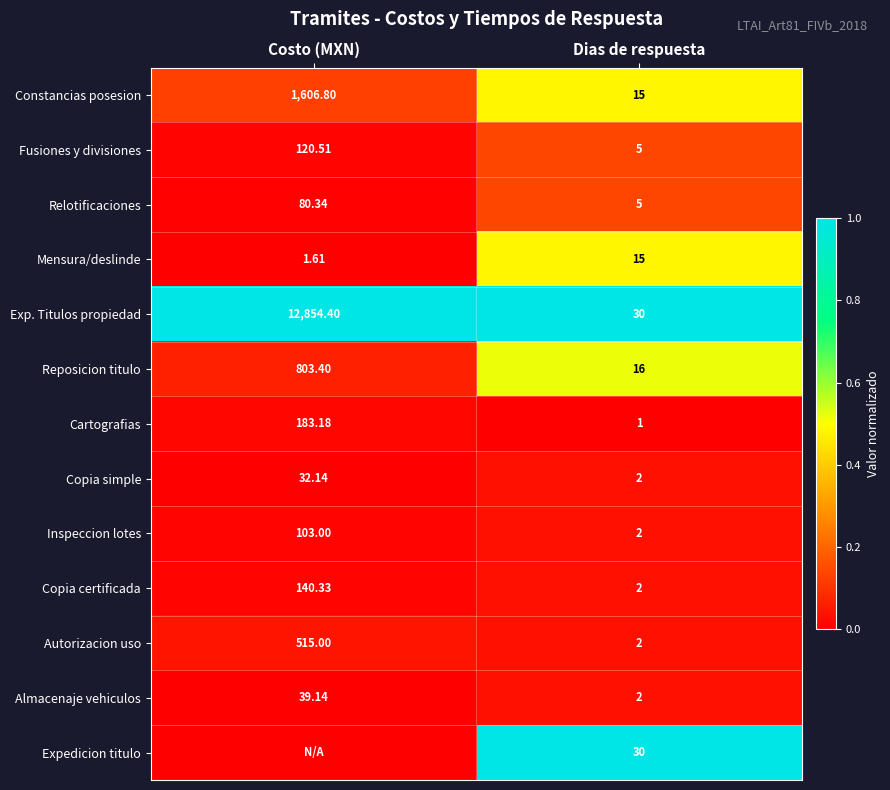

At which label does Copia simple reach its peak?

Costo (MXN)